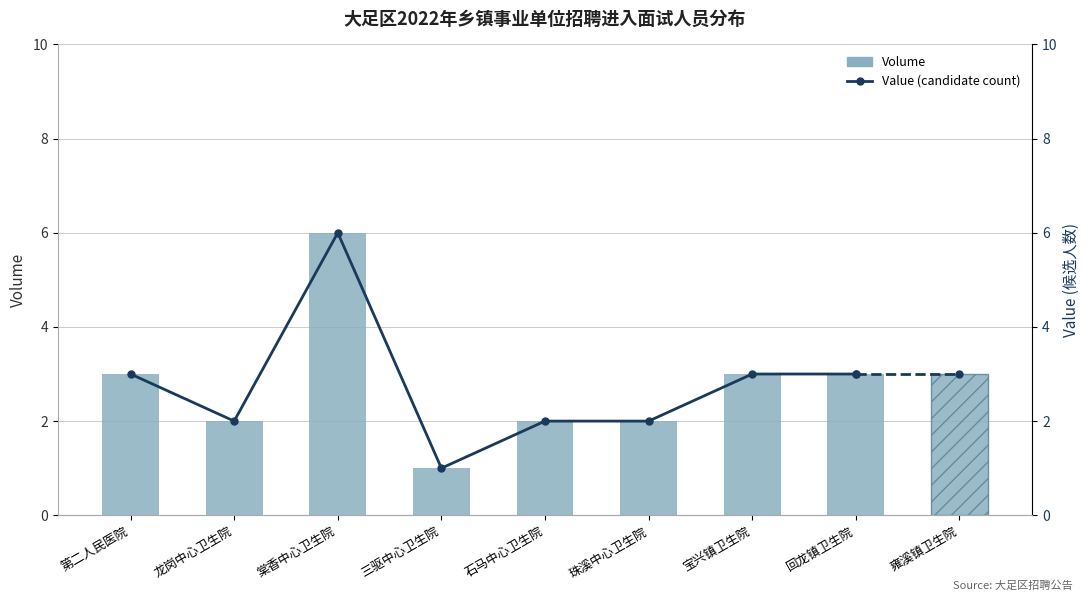

Rank the categories by value from lowest to highest.

三驱中心卫生院, 龙岗中心卫生院, 石马中心卫生院, 珠溪中心卫生院, 第二人民医院, 宝兴镇卫生院, 回龙镇卫生院, 雍溪镇卫生院, 棠香中心卫生院